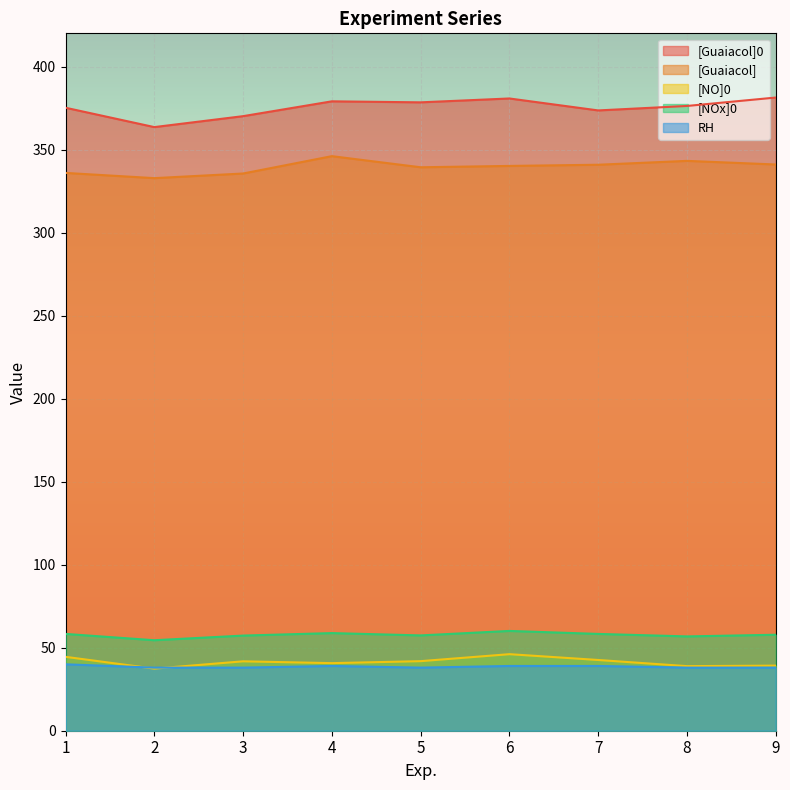

How many interior local peaks does the [NO]0 series have?

2